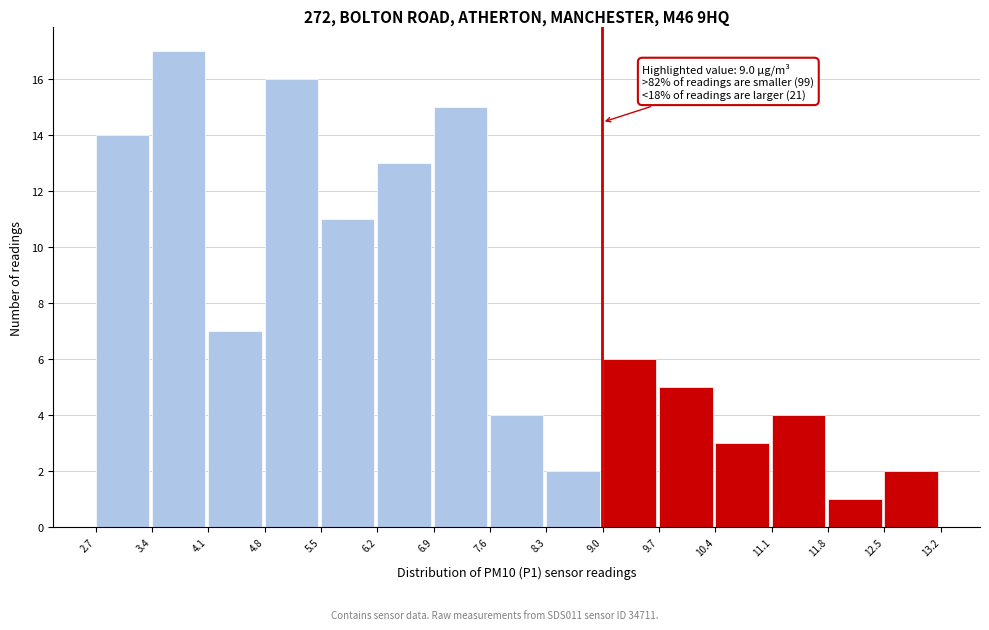

Which range on the x-axis has the tallest bar?

3.4 to 4.1